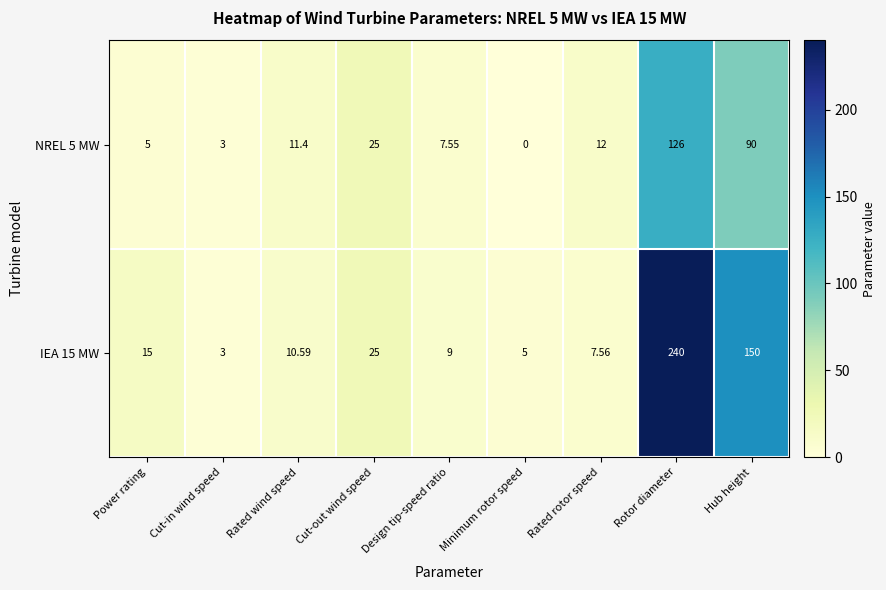

How many data points does each series have?

9